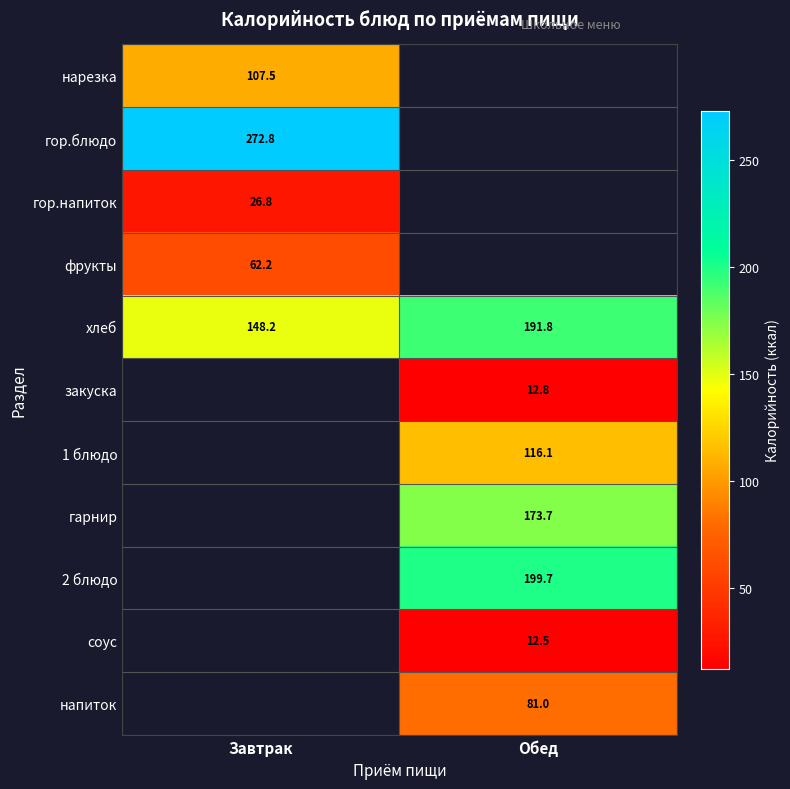

At which label does хлеб first exceed 191?

Обед